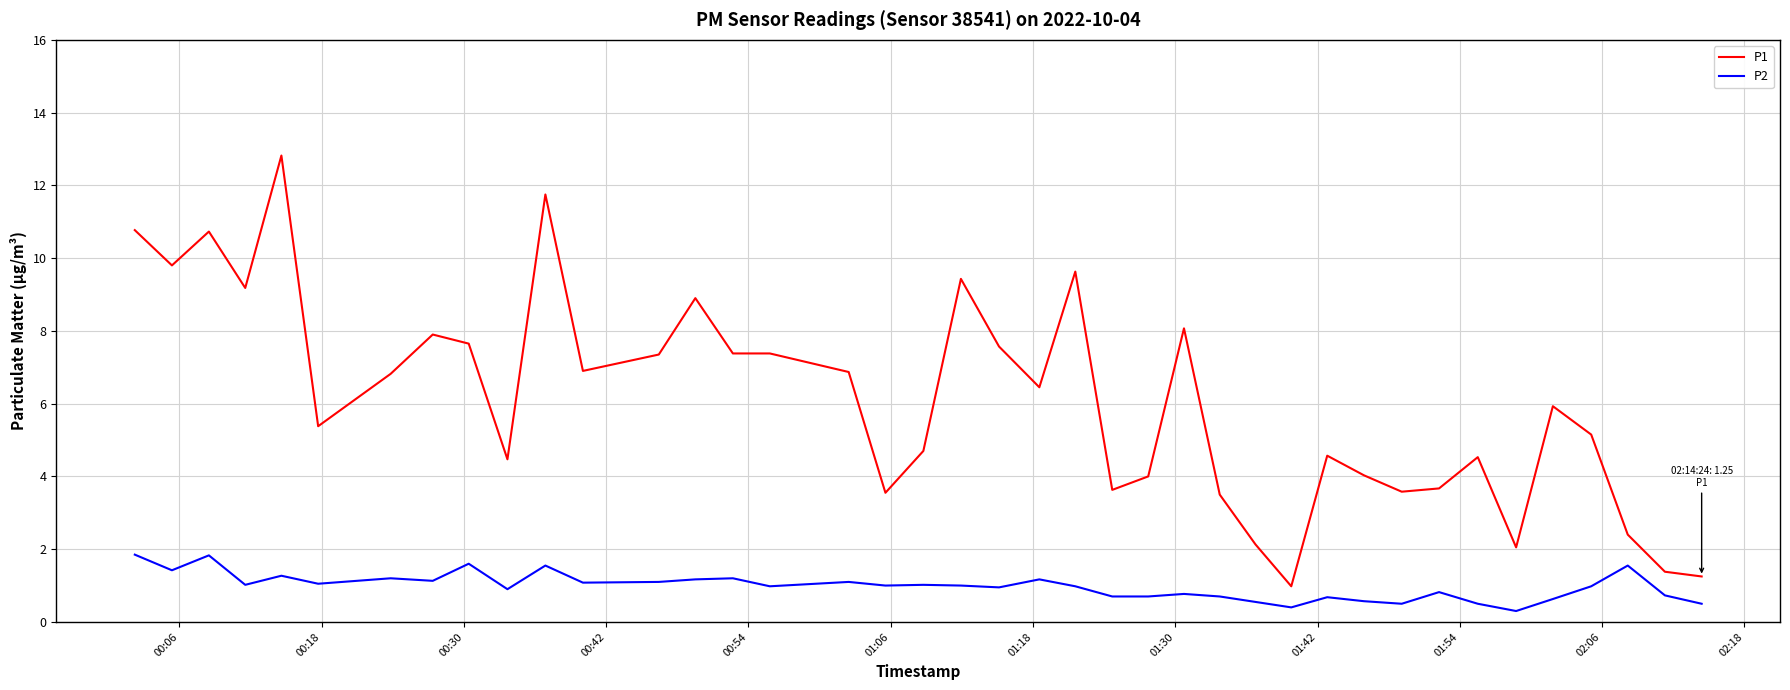

Rank the series by their maximum value, from lowest to highest.

P2, P1